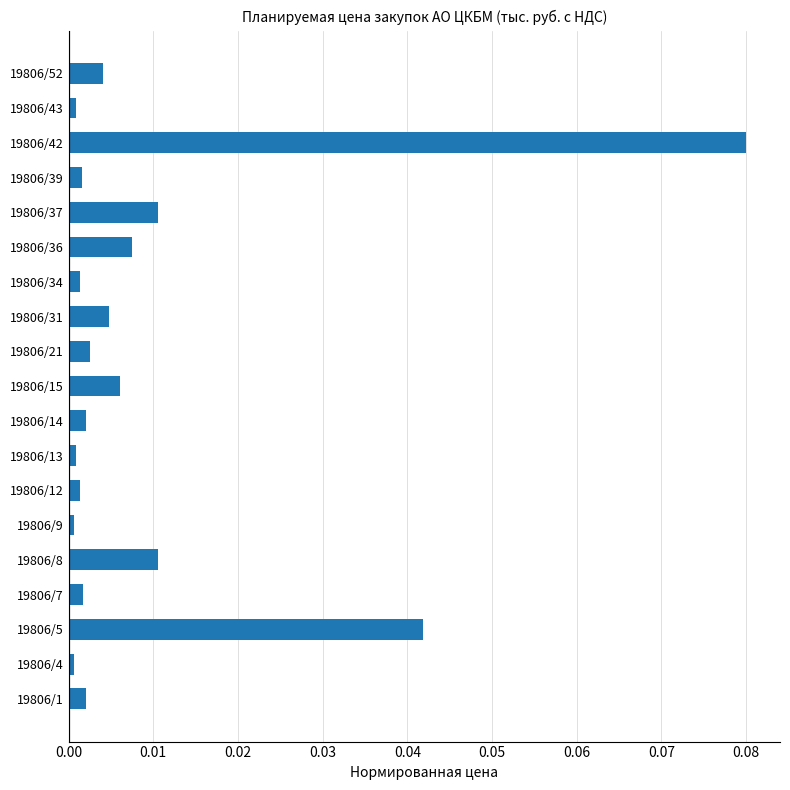

How many bars are there in total?

19